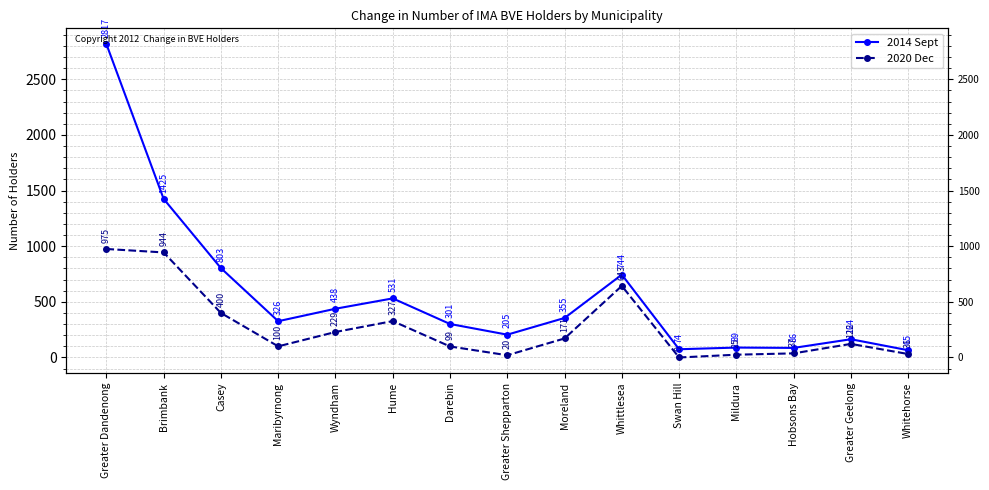

Reading left to right, what are all the values shown in this chart?

2014 Sept: Greater Dandenong=2817	Brimbank=1425	Casey=803	Maribyrnong=326	Wyndham=438	Hume=531	Darebin=301	Greater Shepparton=205	Moreland=355	Whittlesea=744	Swan Hill=74	Mildura=89	Hobsons Bay=86	Greater Geelong=164	Whitehorse=65
2020 Dec: Greater Dandenong=975	Brimbank=944	Casey=400	Maribyrnong=100	Wyndham=229	Hume=327	Darebin=99	Greater Shepparton=20	Moreland=171	Whittlesea=643	Swan Hill=0	Mildura=25	Hobsons Bay=37	Greater Geelong=122	Whitehorse=31